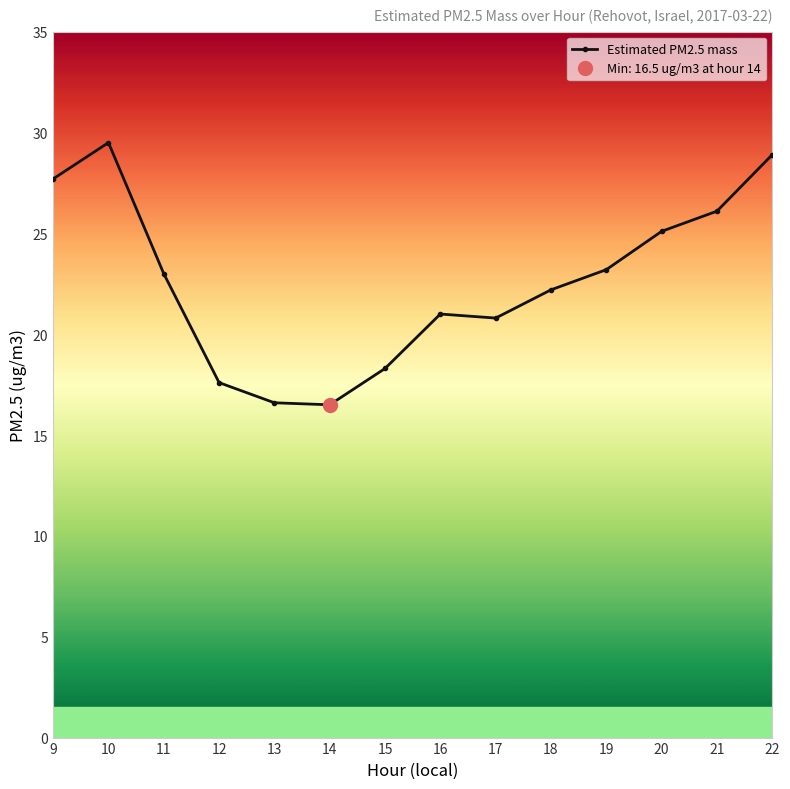

List the labels in order of value, largest first.

10, 22, 9, 21, 20, 19, 11, 18, 16, 17, 15, 12, 13, 14